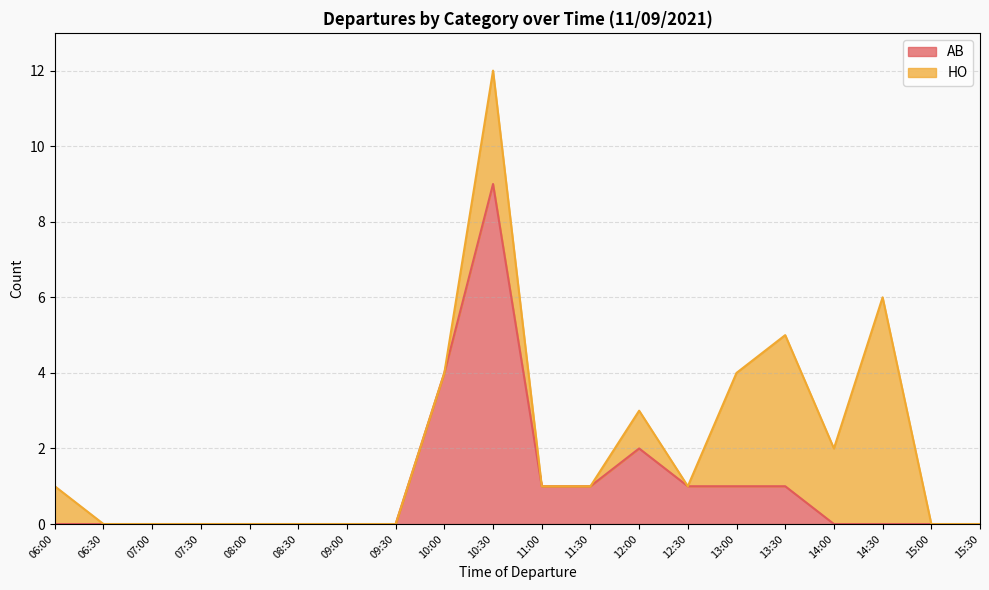

Which has a higher value, 14:00 or 14:30?

14:00